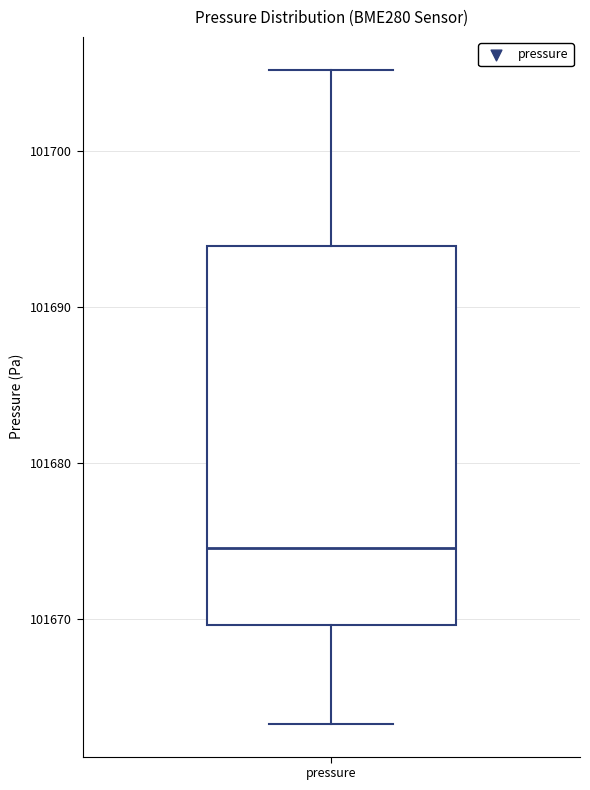

Where does the median line of the box for pressure sit on the y-axis? The values are not printed on the chart, so give them approximately, as read against the axis.

101675